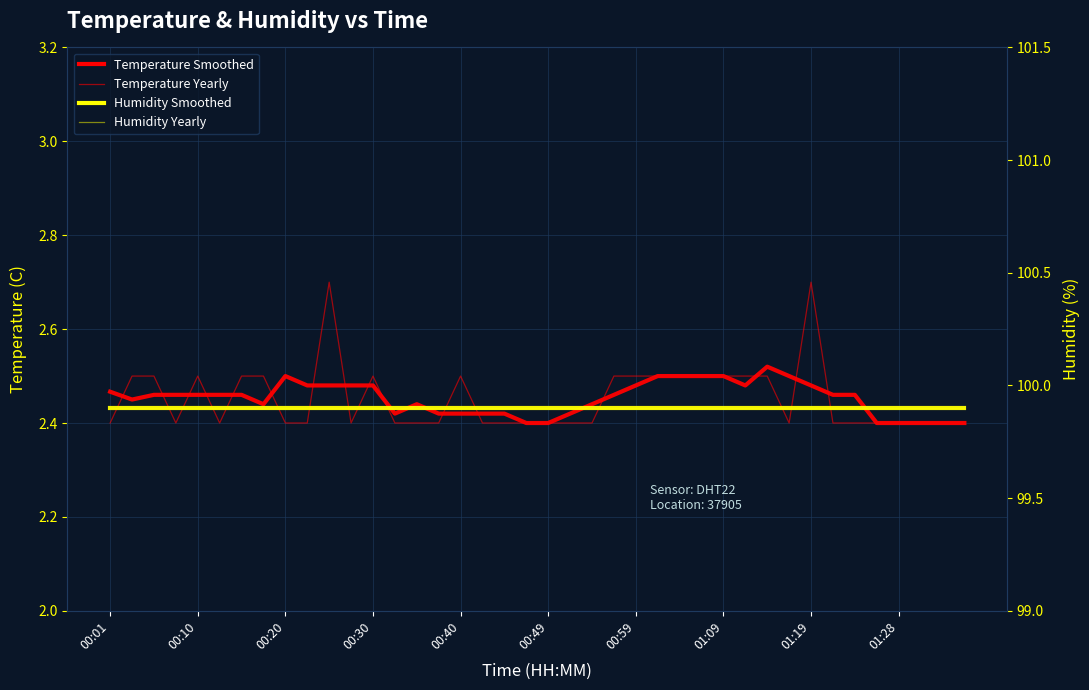

Rank the series at 01:28 from lowest to highest value.

Temperature Yearly, Temperature Smoothed, Humidity Yearly, Humidity Smoothed